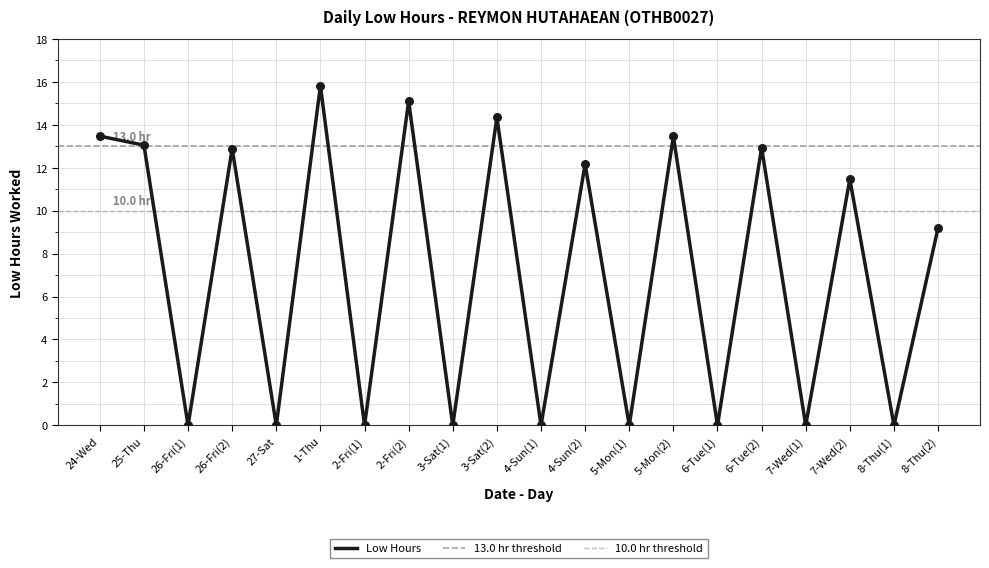

Which has a higher value, 4-Sun(1) or 27-Sat?

4-Sun(1)